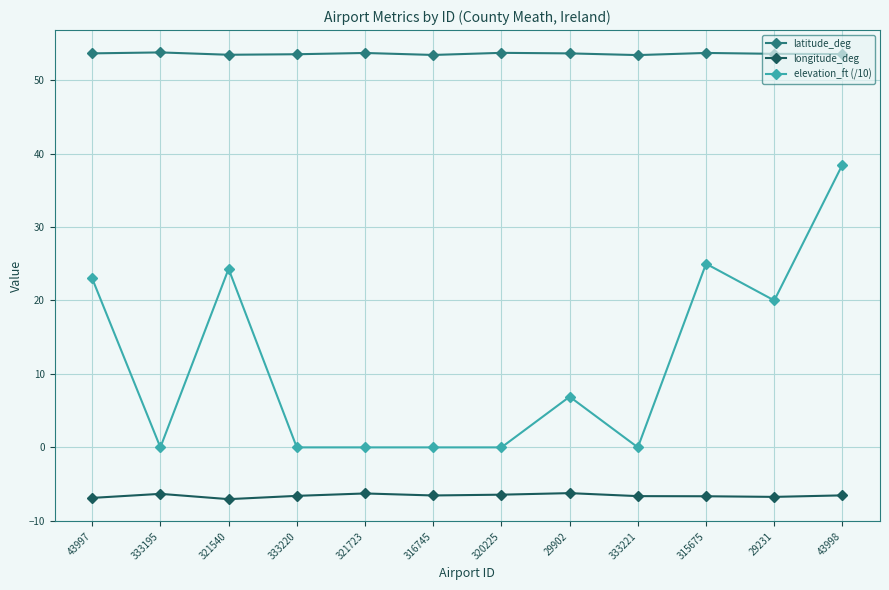

Count the number of categories in the chart.

12